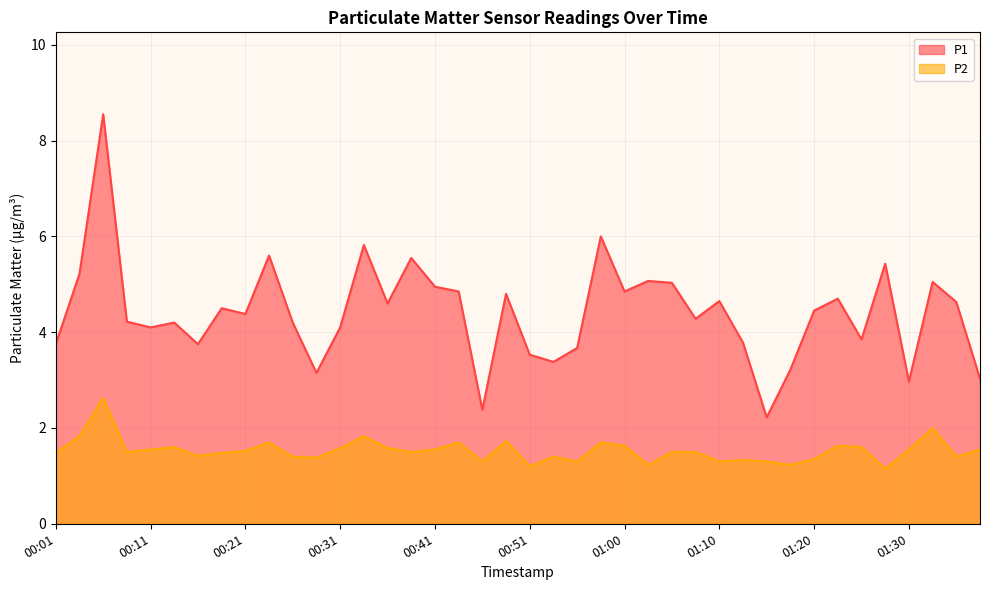

True or false: P1 and P2 intersect in this chart.

False